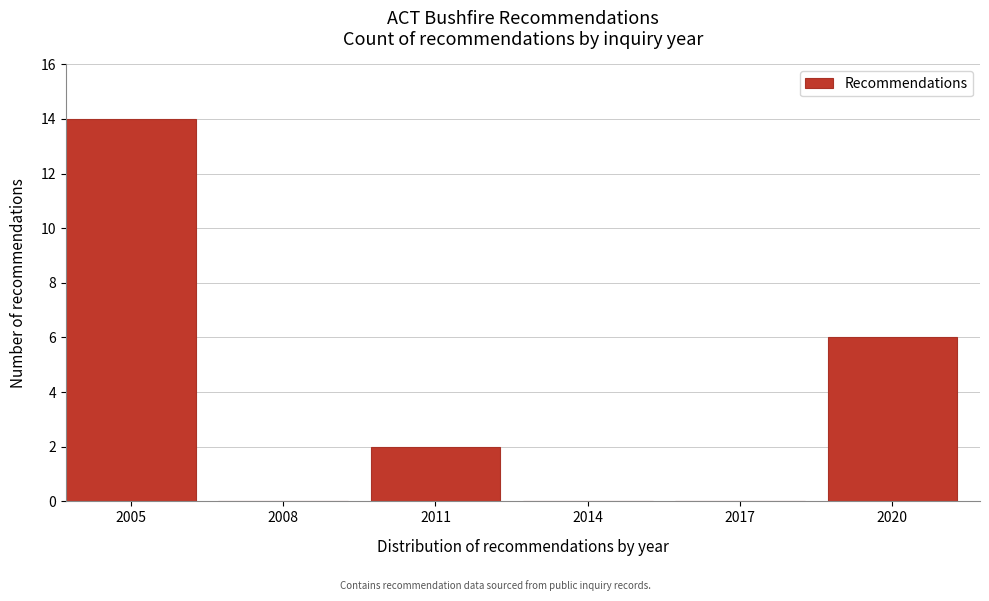

Reading right to left, extract all data points from this chart.

2020=6	2017=0	2014=0	2011=2	2008=0	2005=14